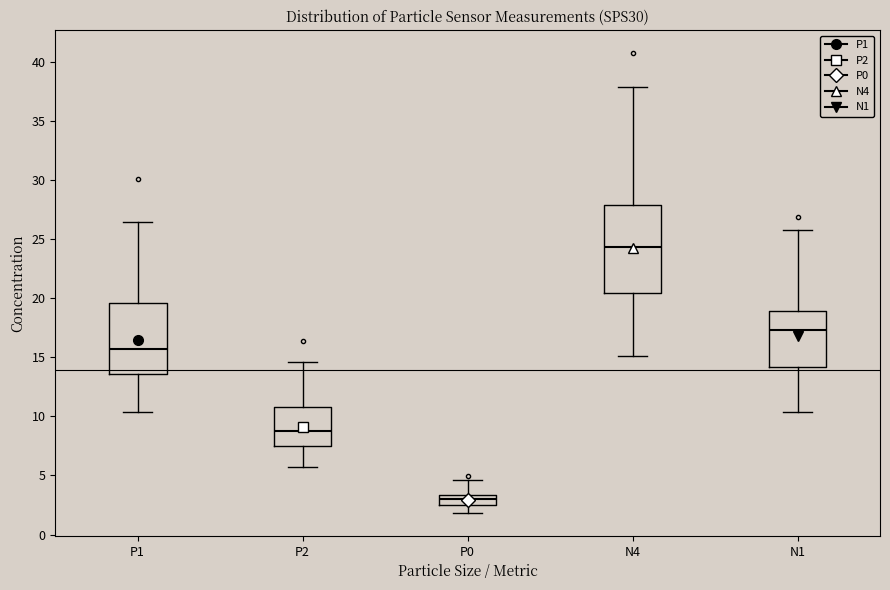

Which box has the lowest median line?

P0